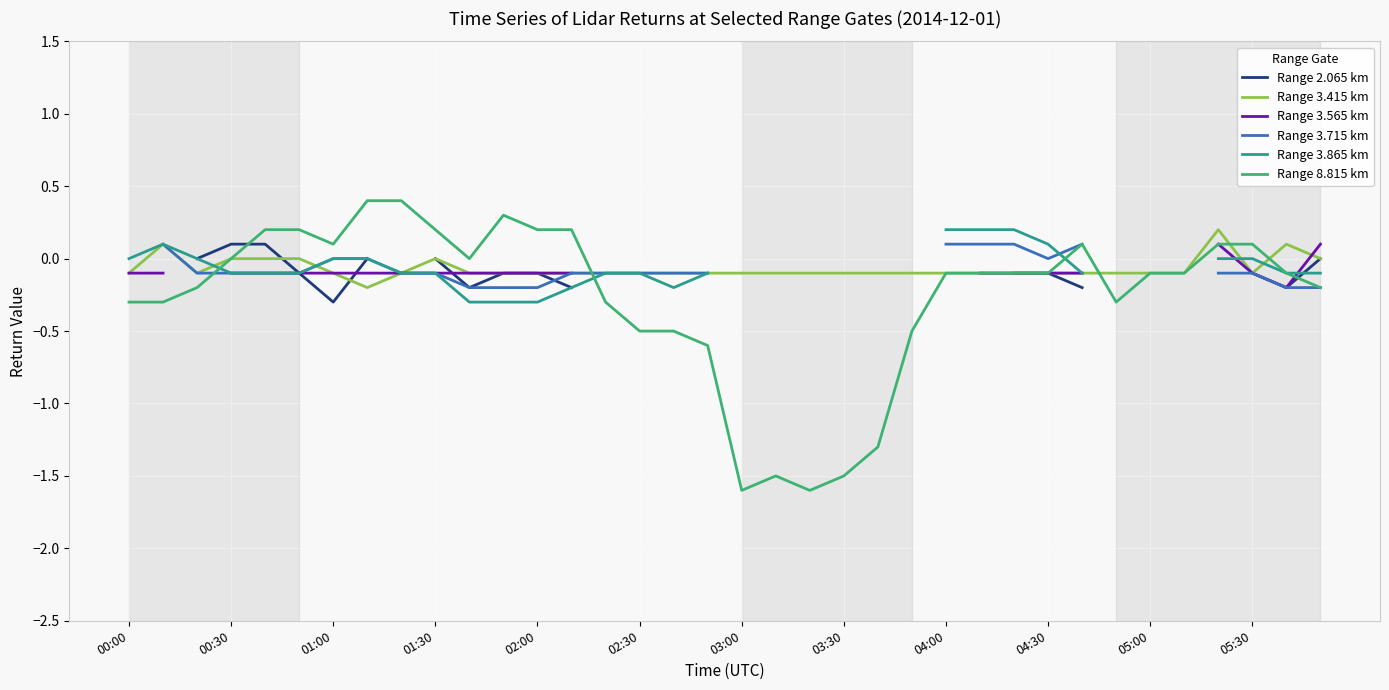

Rank the series at 25 from lowest to highest value.

Range 8.815 km, Range 2.065 km, Range 3.415 km, Range 3.565 km, Range 3.715 km, Range 3.865 km